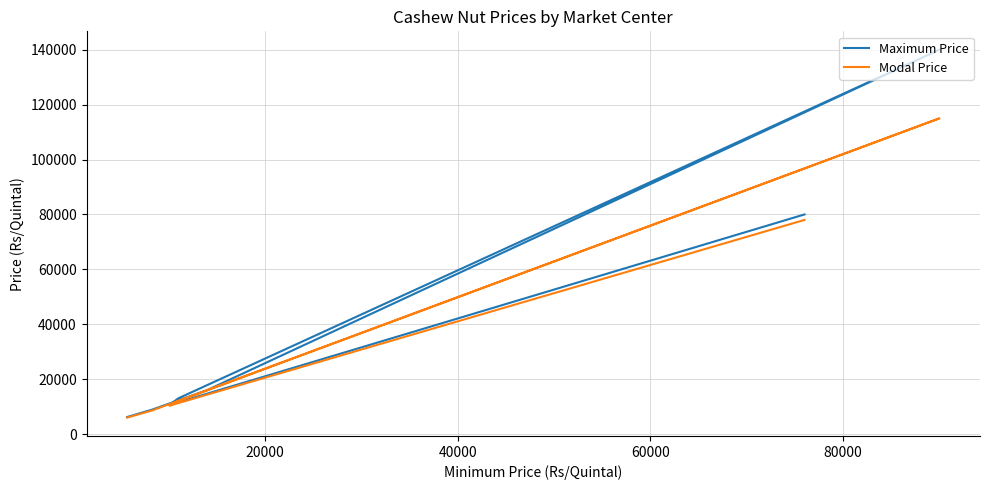

What is the value of the Modal Price point at the 6th from the left?

8600